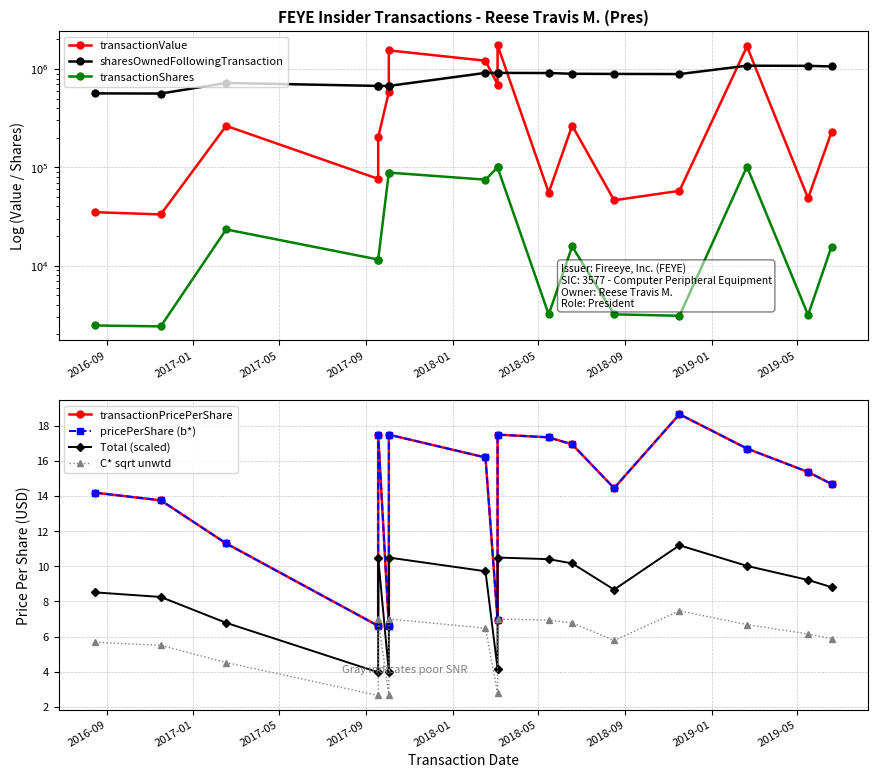

Which category has the lowest value across all series?

2017-09-18